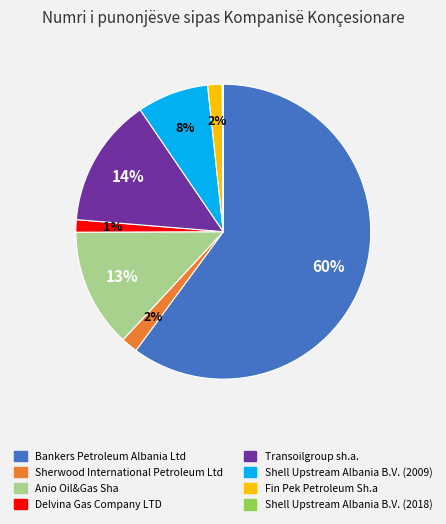

What percentage is the Delvina Gas Company LTD slice, to the nearest percent?

1%